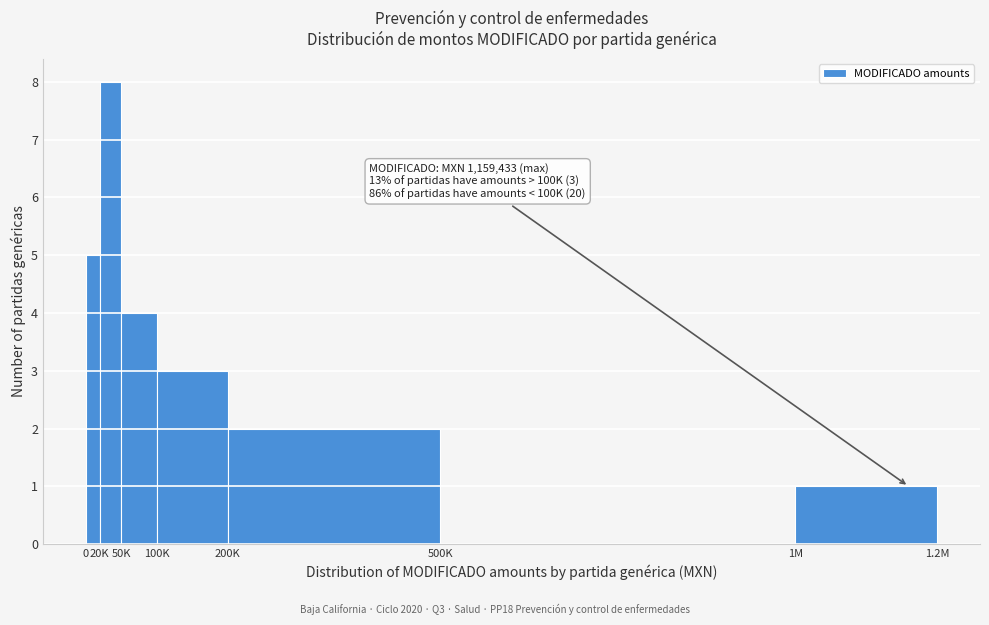

Reading left to right, list all the values displayed in this chart.

0=5	20K=8	50K=4	100K=3	200K=2	500K=0	1M=1